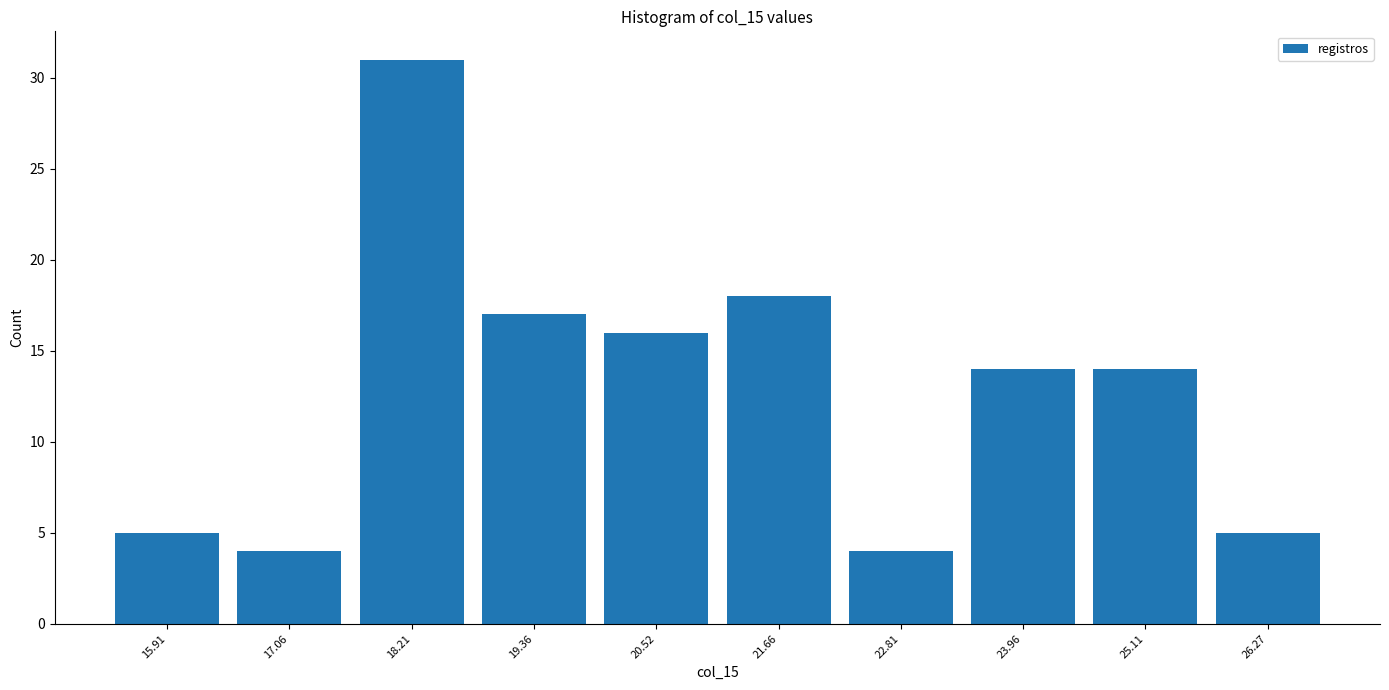

Reading left to right, transcribe this chart: for each bar, give the range it covers on the x-axis and its height. Neither the bar edges nor the heights are printed on the chart, so give them approximately, as read against the axes.

15.4 to 16.4: 5
16.4 to 17.6: 4
17.6 to 18.8: 31
18.8 to 20.0: 17
20.0 to 21.0: 16
21.0 to 22.2: 18
22.2 to 23.4: 4
23.4 to 24.6: 14
24.6 to 25.6: 14
25.6 to 26.8: 5